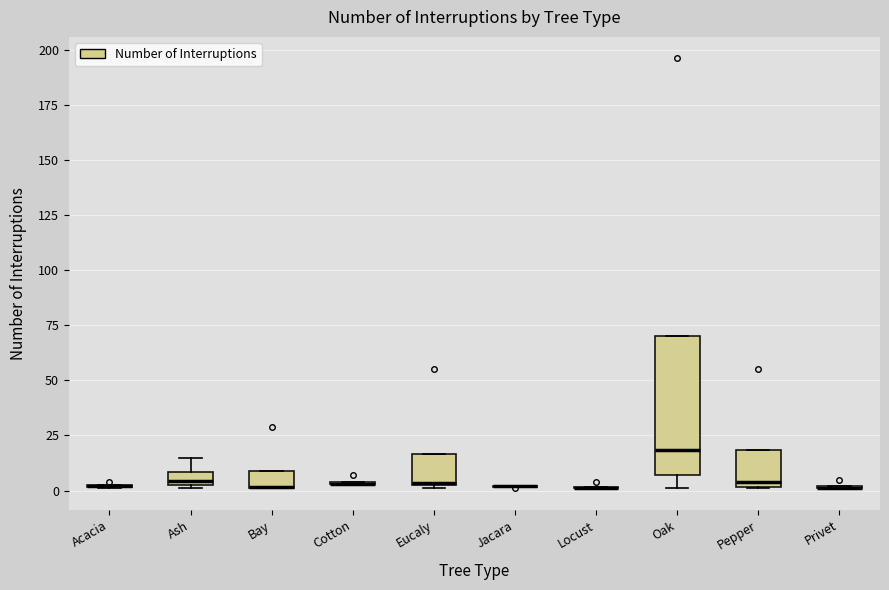

Which box is the tallest, from its lower edge to its upper edge?

Oak